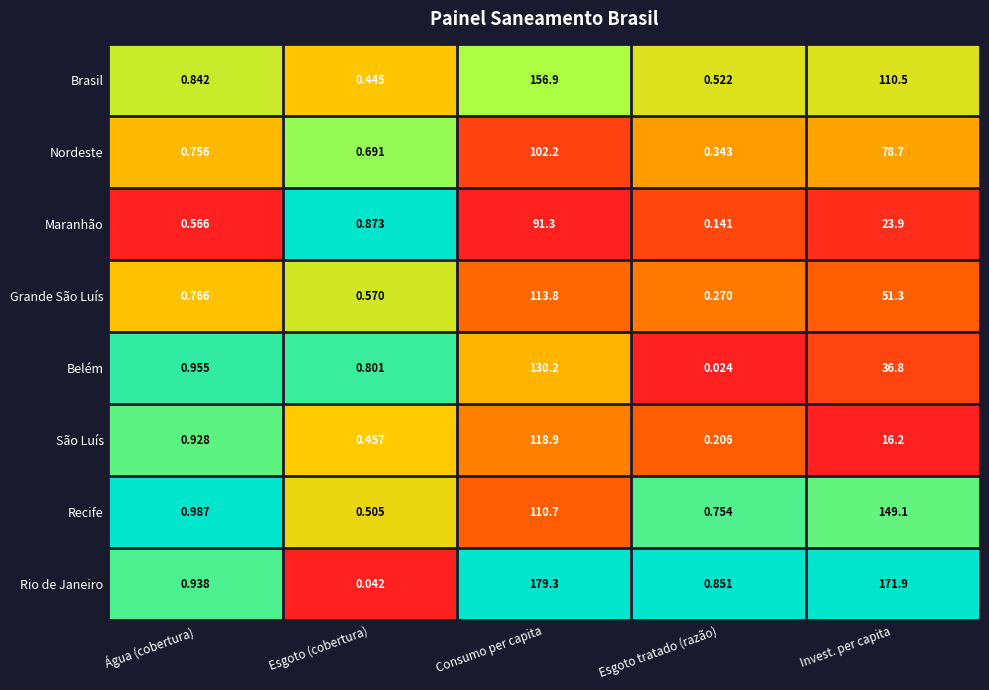

List the labels in order of Rio de Janeiro value, largest first.

Consumo per capita, Invest. per capita, Água (cobertura), Esgoto tratado (razão), Esgoto (cobertura)